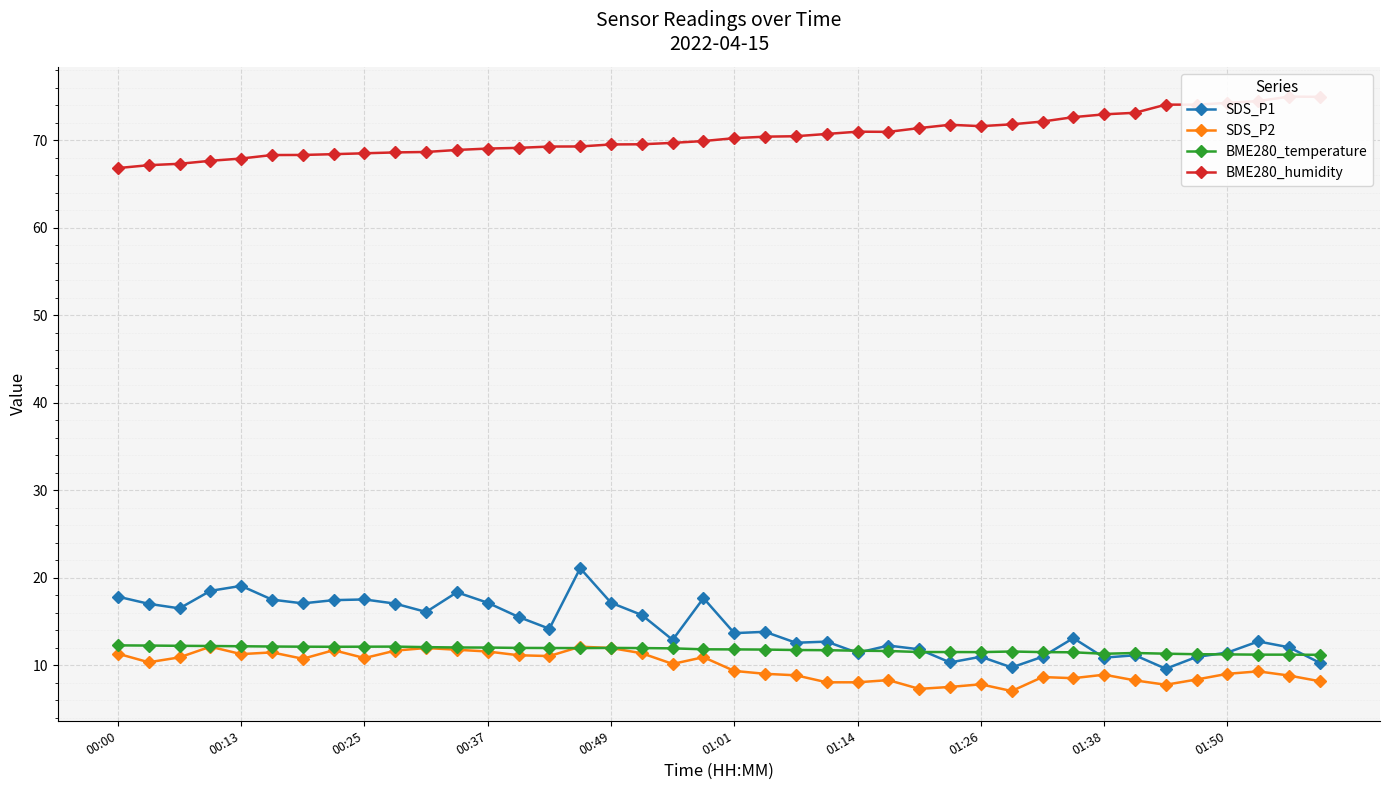

True or false: SDS_P1 has a value of 4.6 at 10.

False